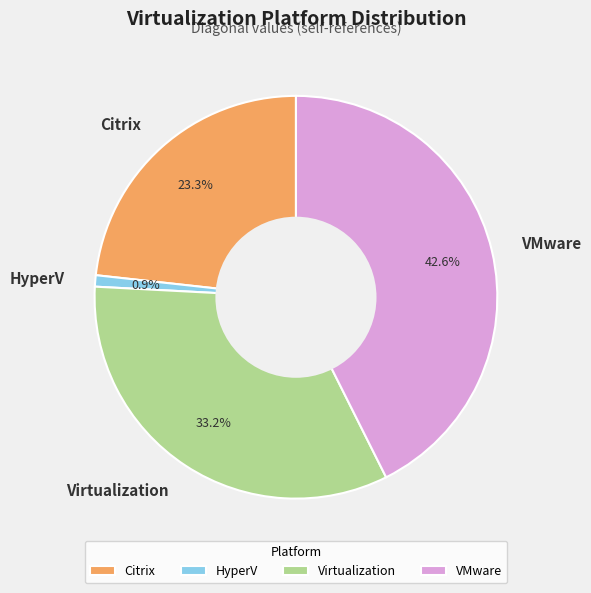

Rank the categories by value from highest to lowest.

VMware, Virtualization, Citrix, HyperV